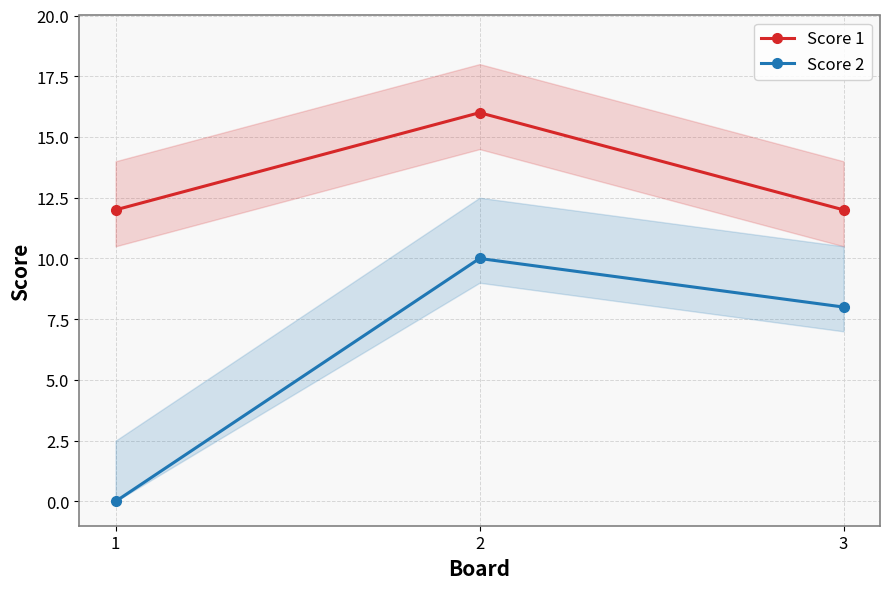

How many positive values does the Score 2 series have?

2